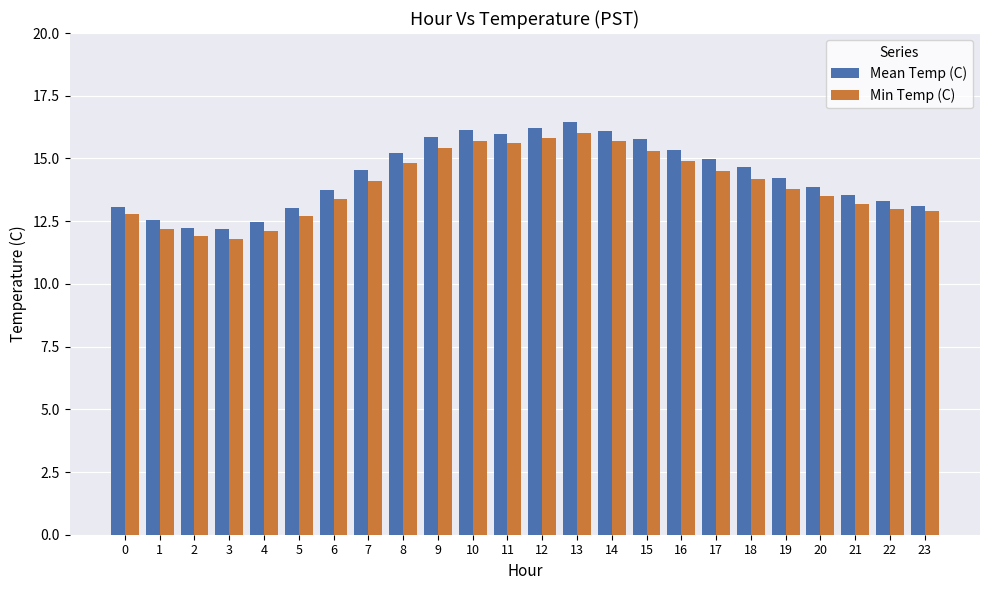

What is the difference between the Mean Temp (C) values at 4 and 18?

2.2